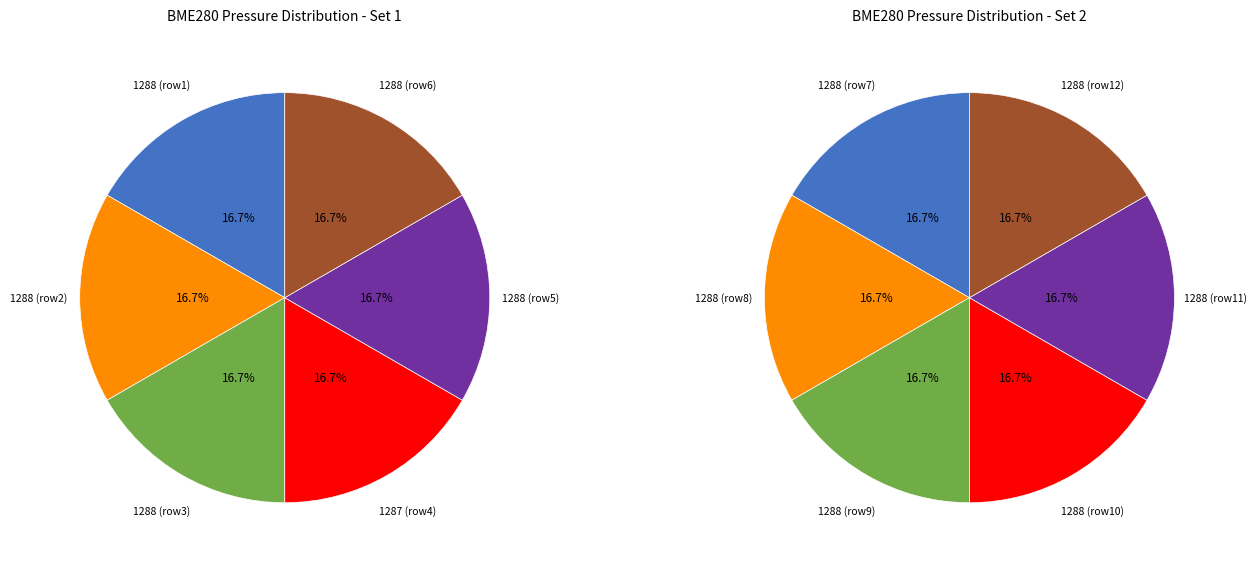

To the nearest percent, what is the combined percentage of 2 and 5?

33%